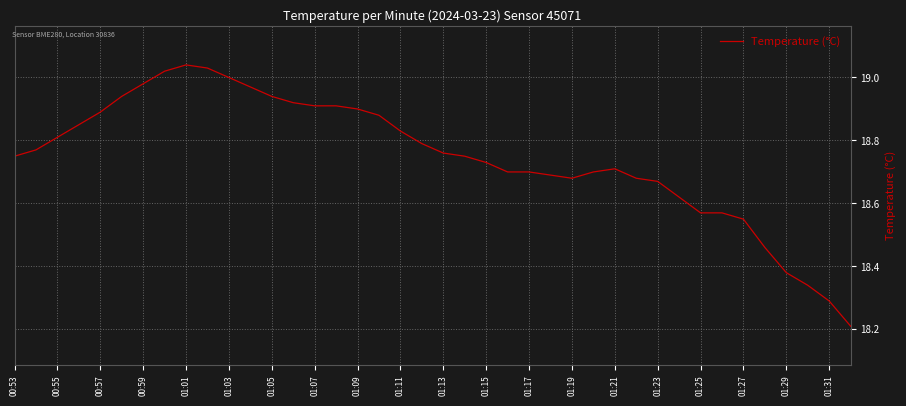

What is the smallest value displayed?

18.2